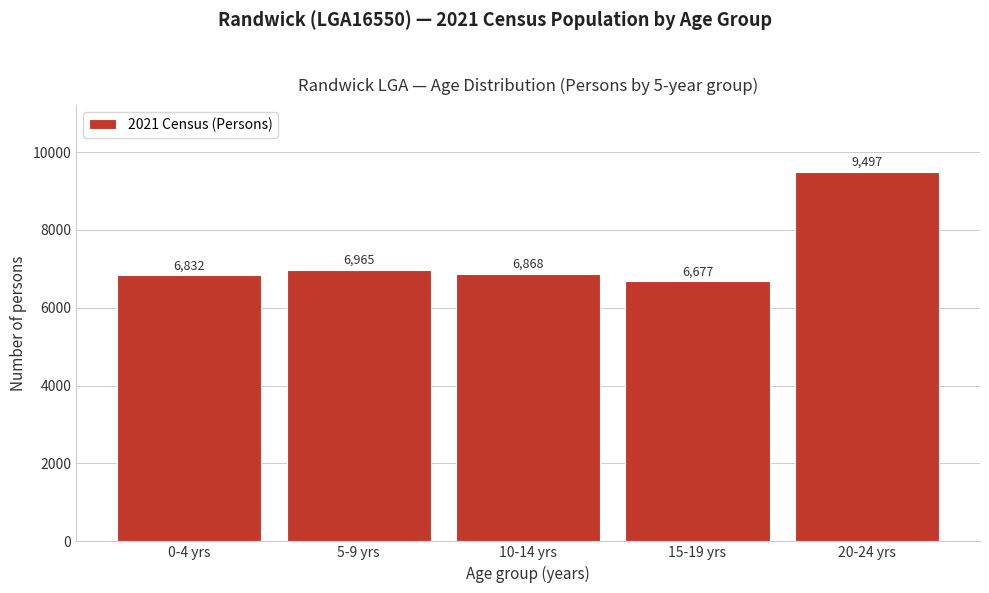

Reading left to right, extract all data points from this chart.

0-4 yrs=6832	5-9 yrs=6965	10-14 yrs=6868	15-19 yrs=6677	20-24 yrs=9497